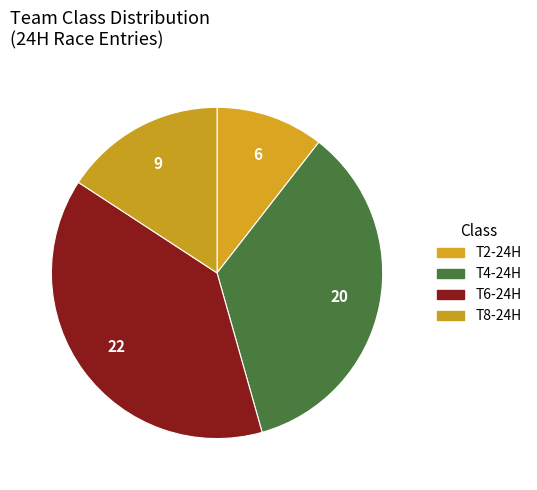

How many slices are in this pie chart?

4